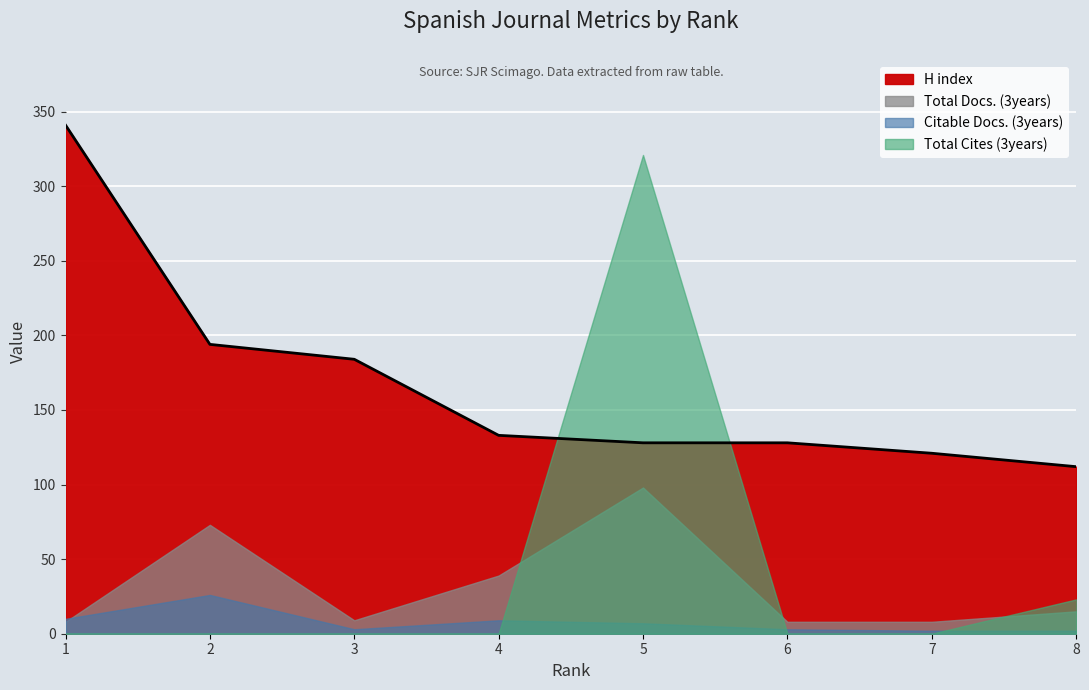

The value of Total Cites (3years) at 7 is 0. True or false?

True